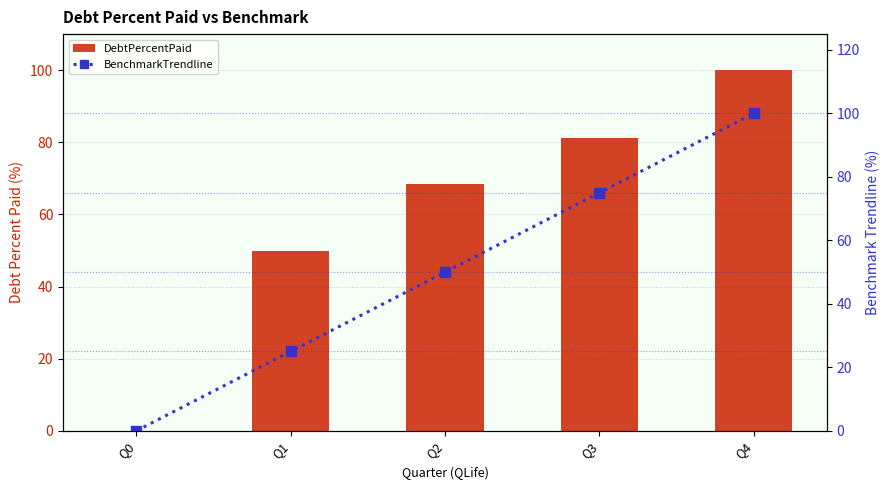

Which category has the highest value in the BenchmarkTrendline series?

Q4